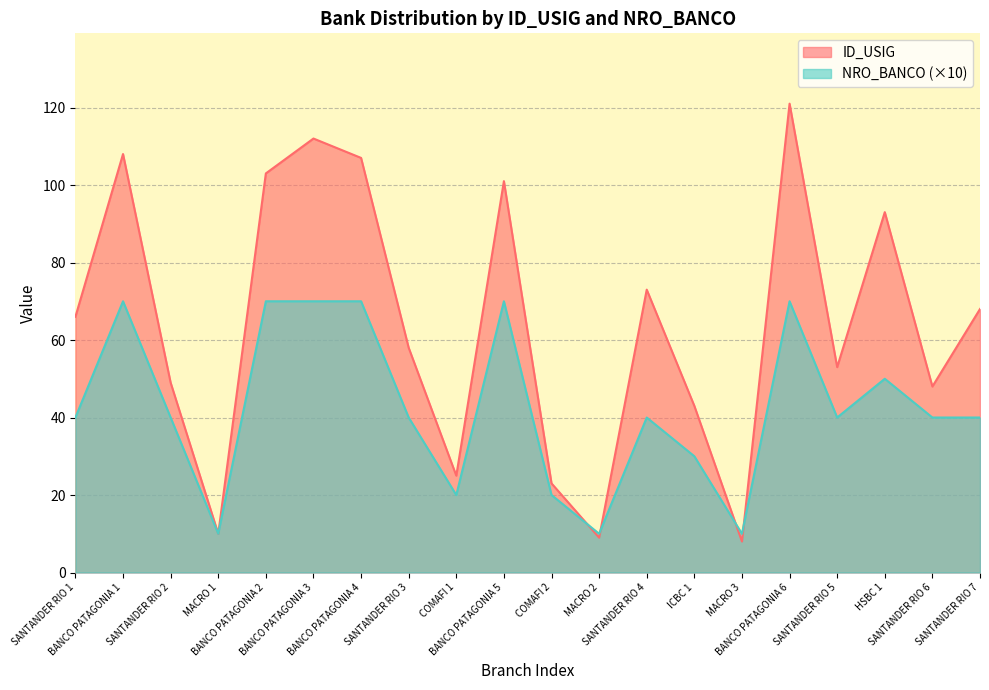

Rank the series by their maximum value, from highest to lowest.

ID_USIG, NRO_BANCO (×10)